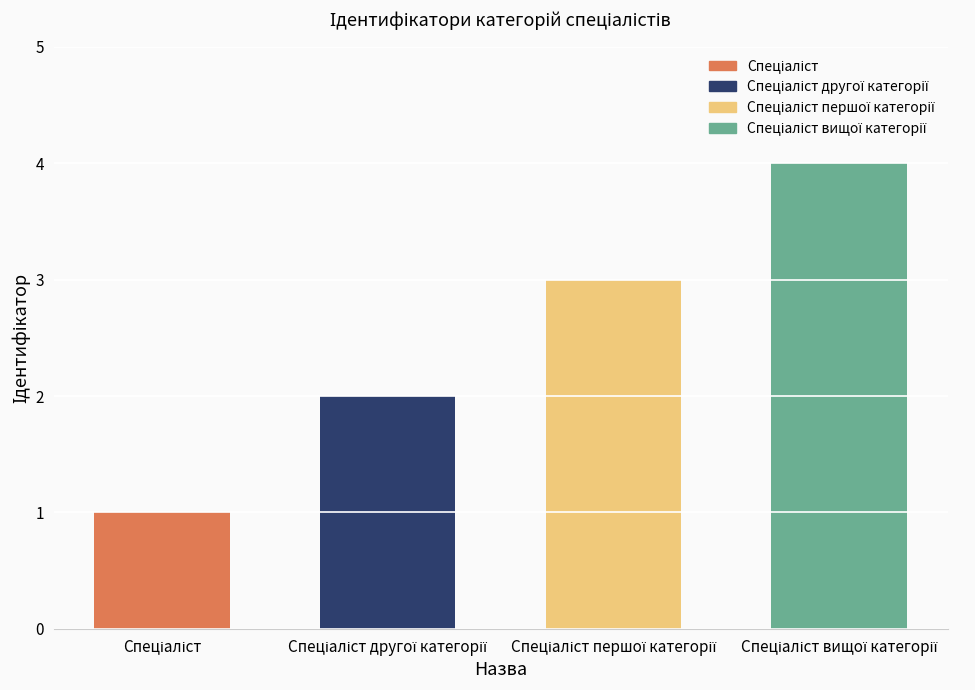

What is the difference between the maximum and minimum values?

3